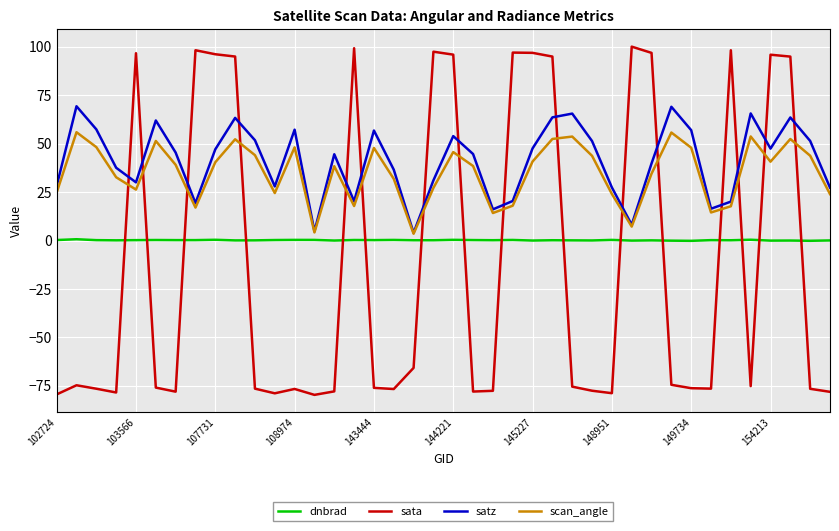

What is the minimum value shown in the chart?

-79.7